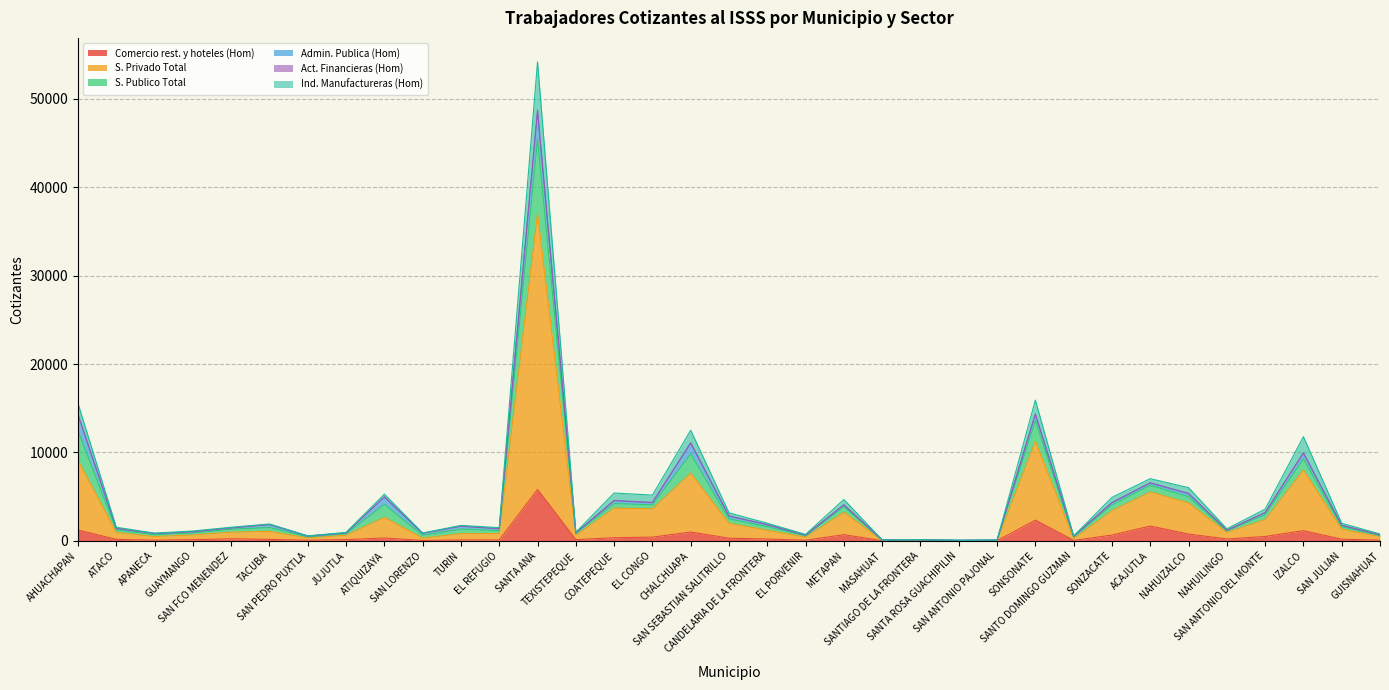

What is the minimum value shown in the chart?

2